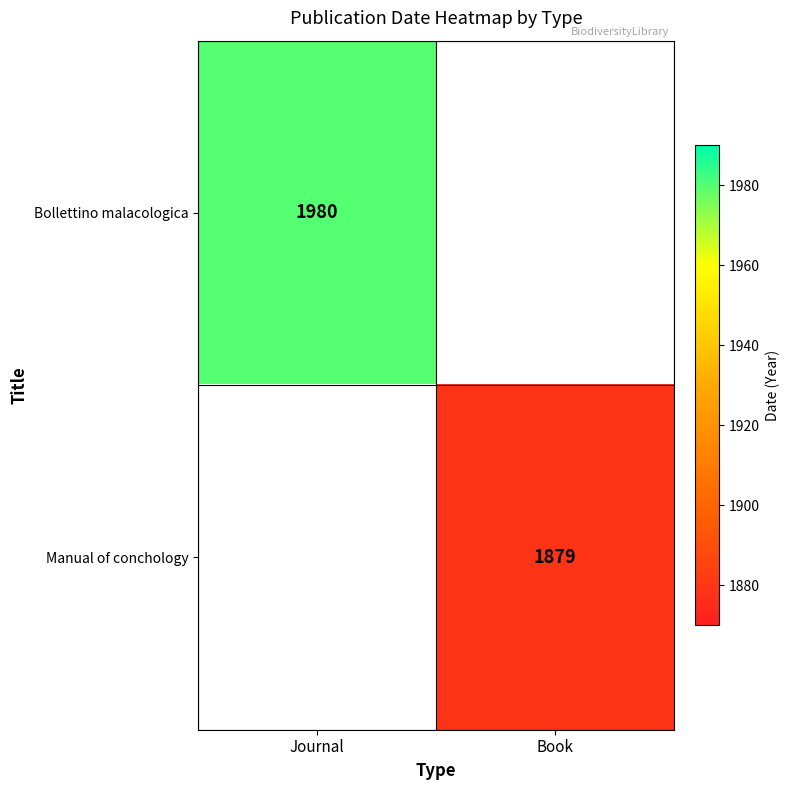

Is it true that Bollettino malacologica equals 1980 at Journal?

True